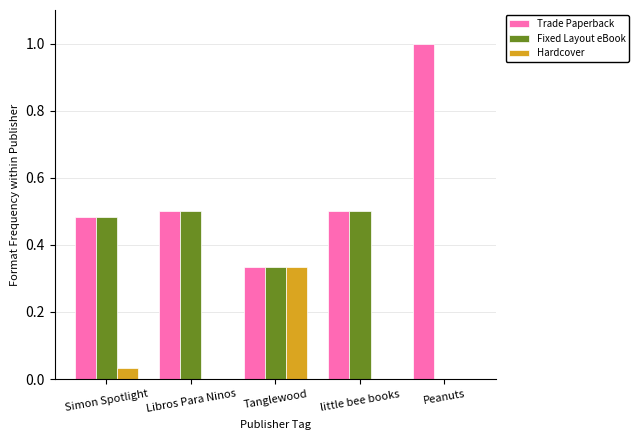

The Fixed Layout eBook series shows 0.5 at little bee books. True or false?

True